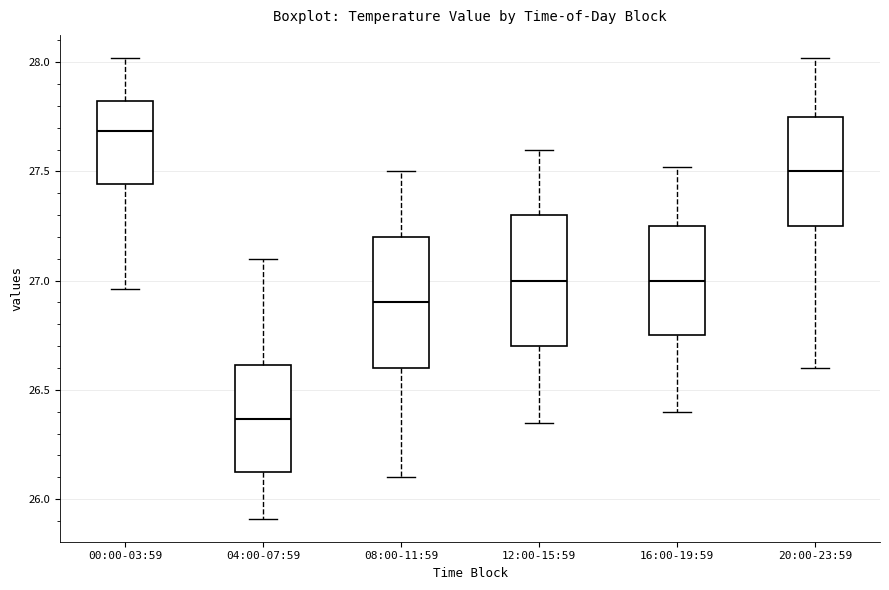

Which box's median line is the lowest?

04:00-07:59